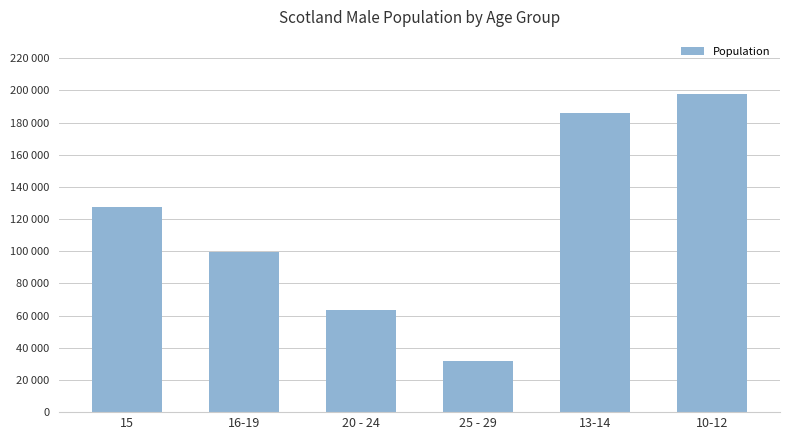

Reading left to right, list all the values displayed in this chart.

127334	99859	63419	32101	186130	197710